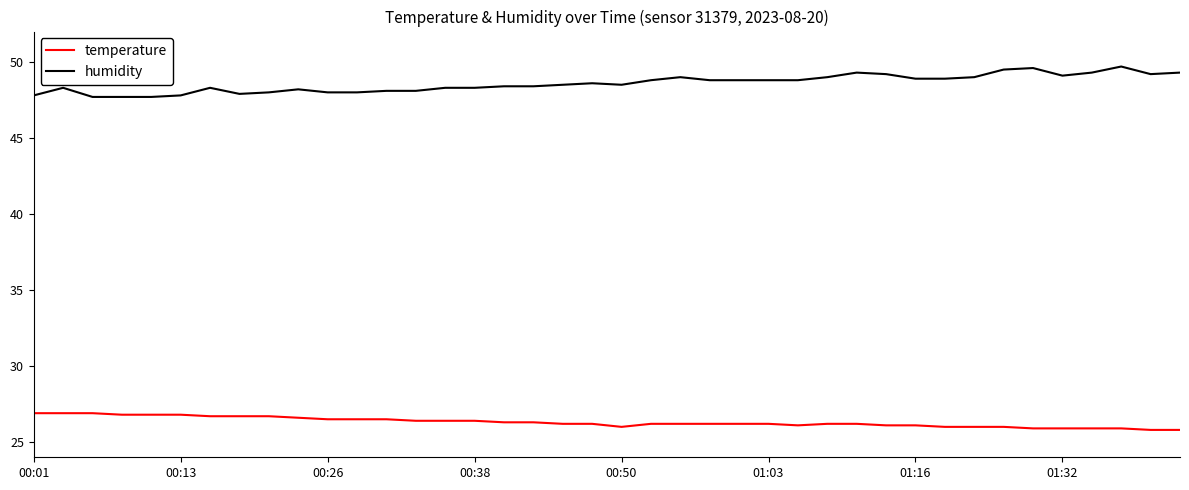

What is the difference between the maximum and minimum values in the humidity series?

2.0